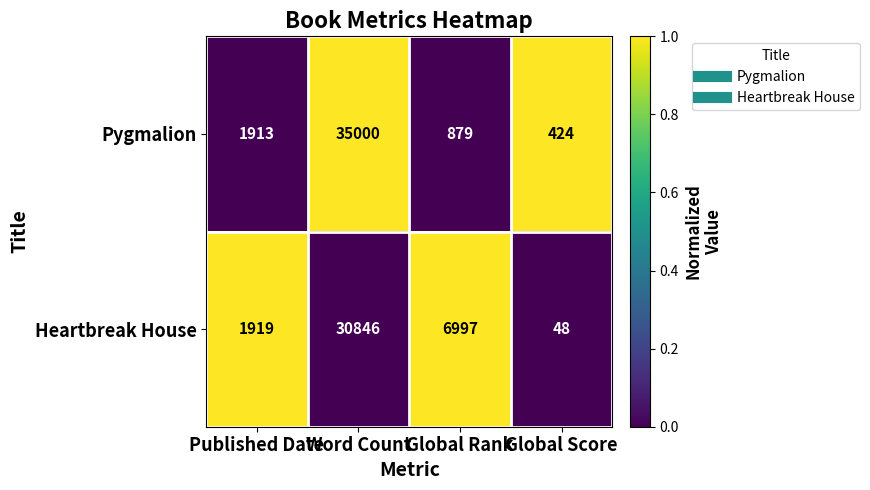

What is the total value across all series at Published Date?

3832